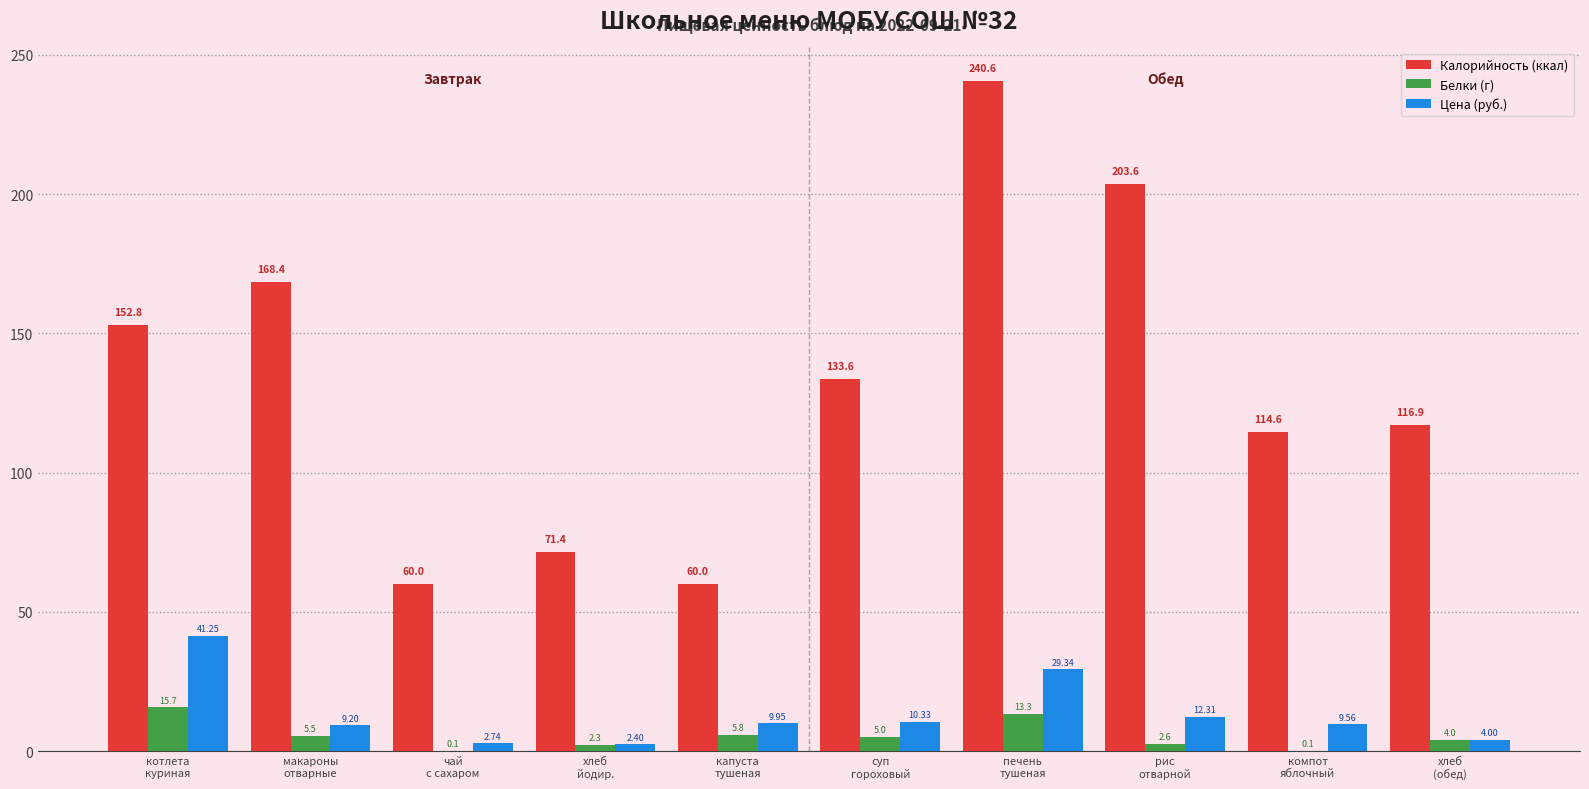

Which series changed the most between суп
гороховый and хлеб
(обед)?

Калорийность (ккал)